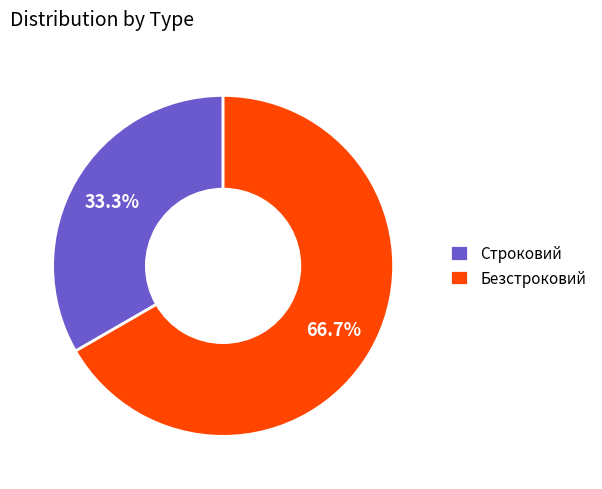

Is Строковий the majority of the pie?

No